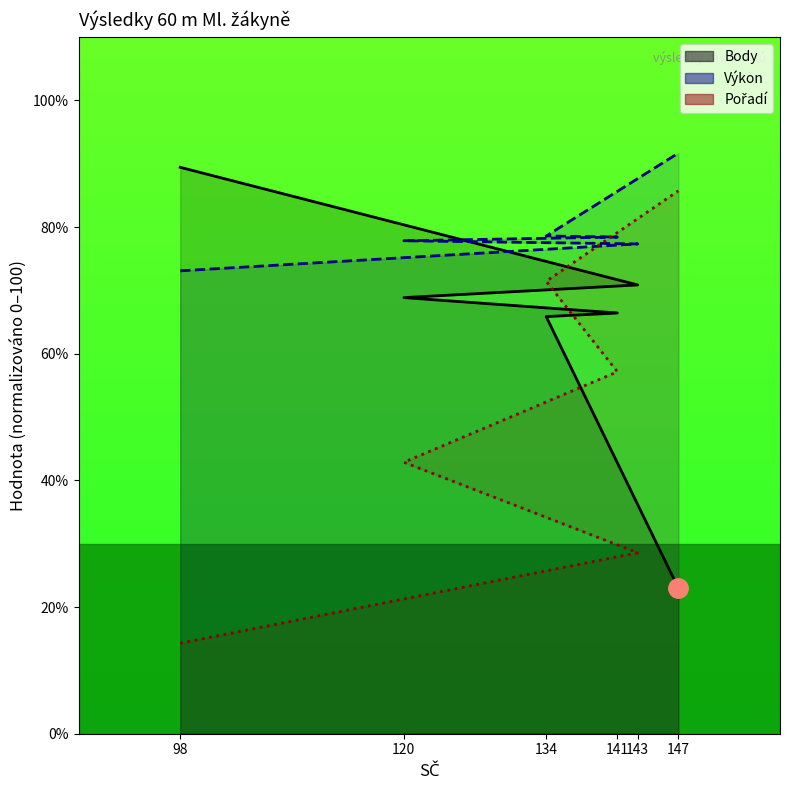

The value of Body (line) at 134 is 65.9. True or false?

True